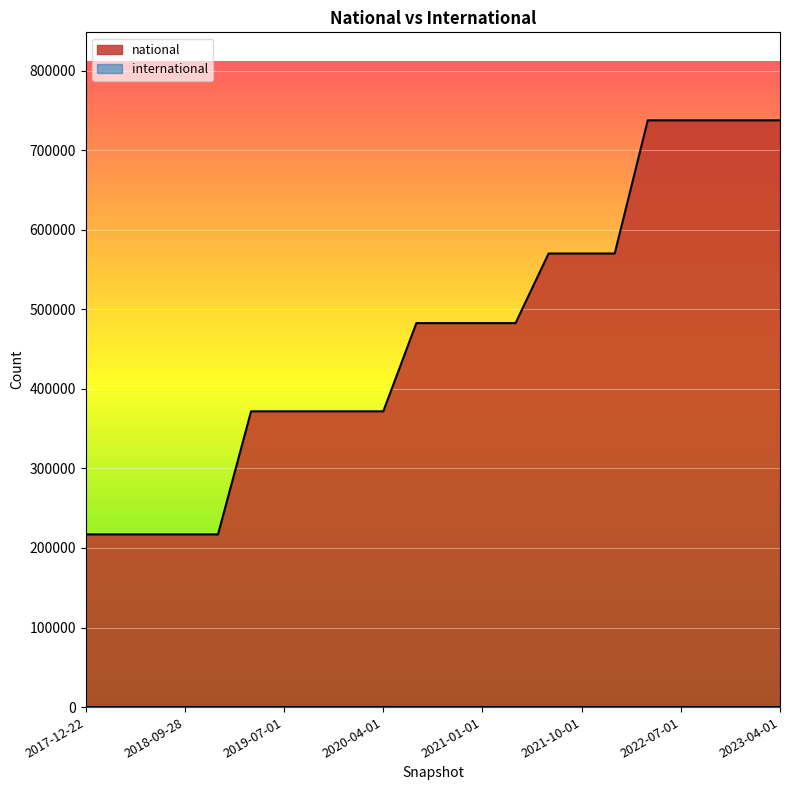

Count the values in the range 371781 to 570131.

12